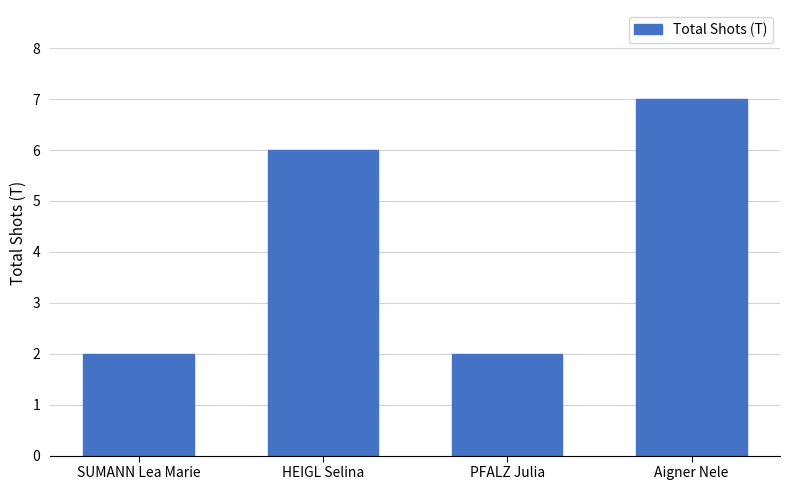

What is the value of the 1st bar from the left?

2